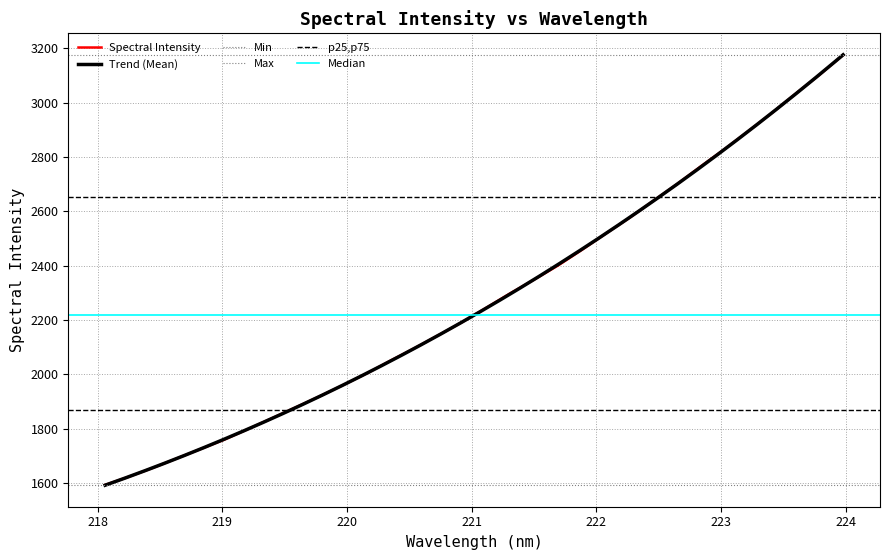

What is the change in value from 219.9712 to 222.4538?

+676.3